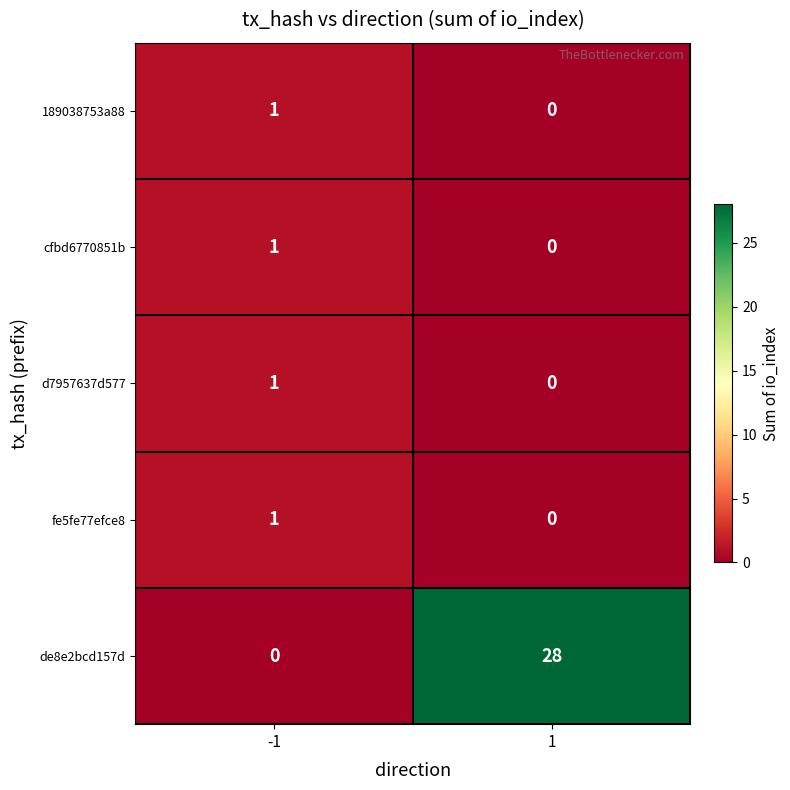

At which category does the chart reach its peak across all series?

1